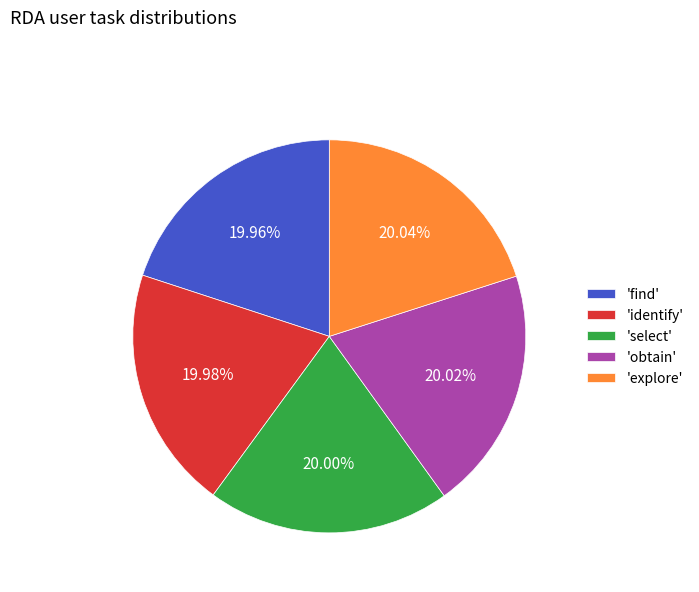

Do 'explore' and 'obtain' together represent more than half of the pie?

No